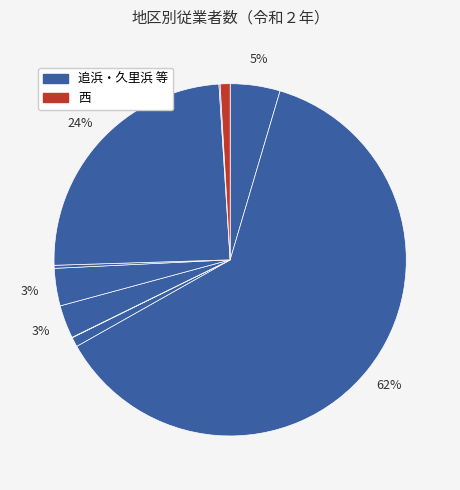

Rank the categories by value from lowest to highest.

逸見, 北下浦, 浦賀, 田浦, 西, 衣笠, 大津, 本庁, 久里浜, 追浜